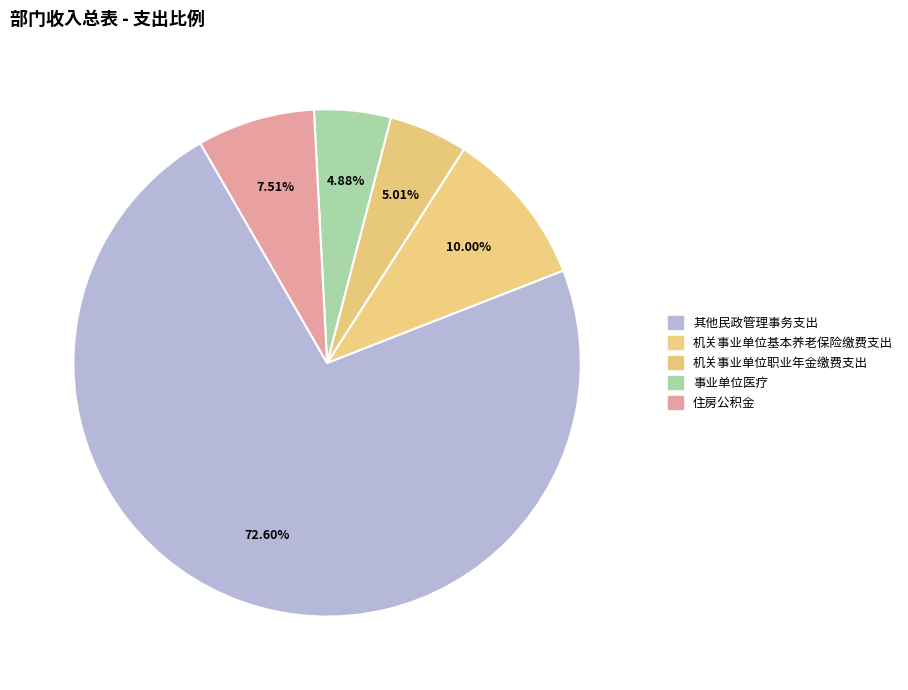

The 其他民政管理事务支出 slice represents 73% of the pie. True or false?

True